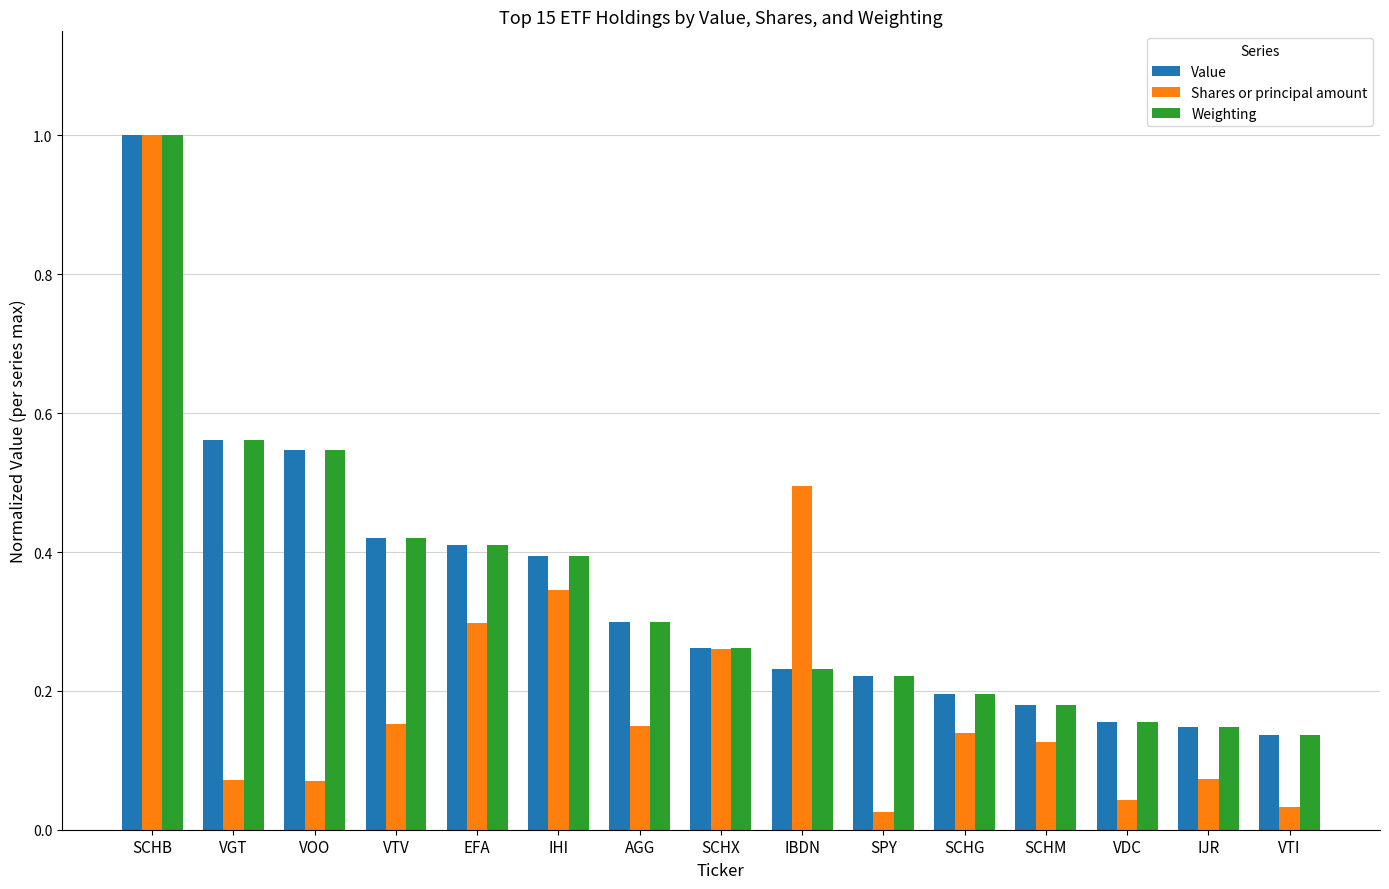

The value of Weighting at VTI is 0.2. True or false?

False